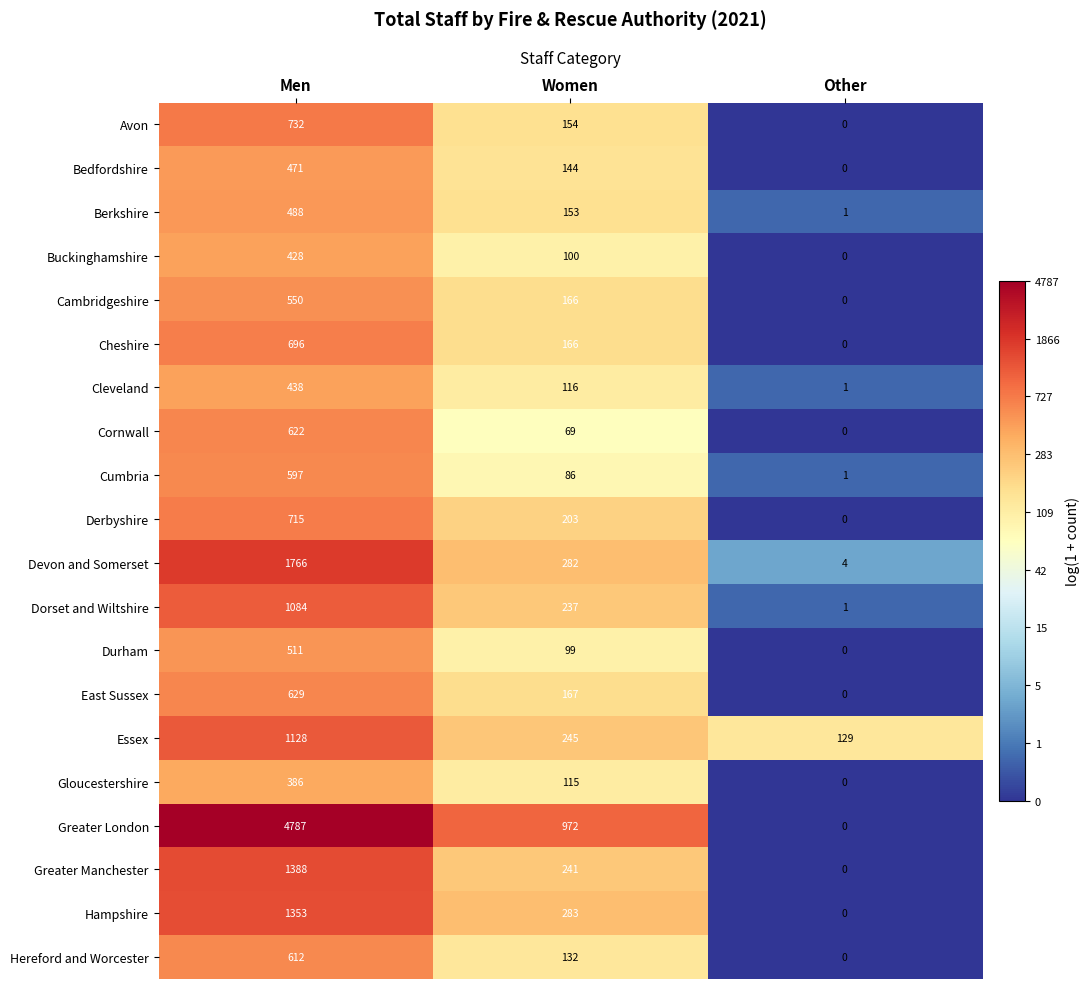

At which category is the sum across all series the highest?

Men